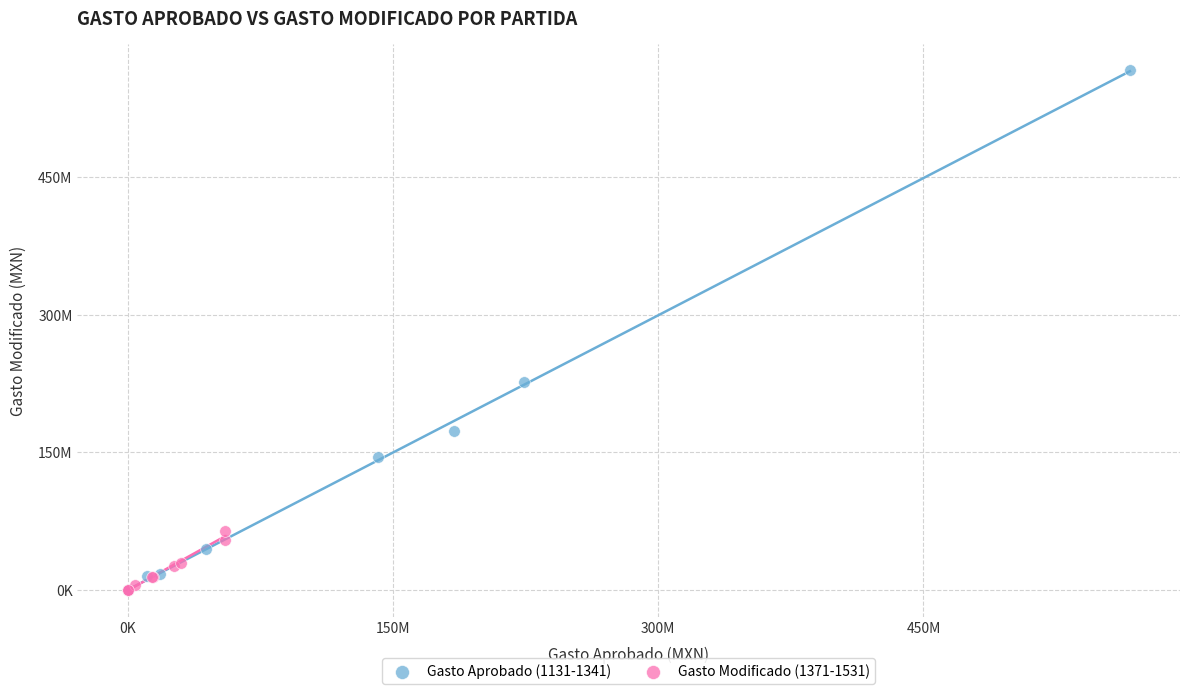

Which series has the widest spread of Y values?

Gasto Aprobado (1131-1341)